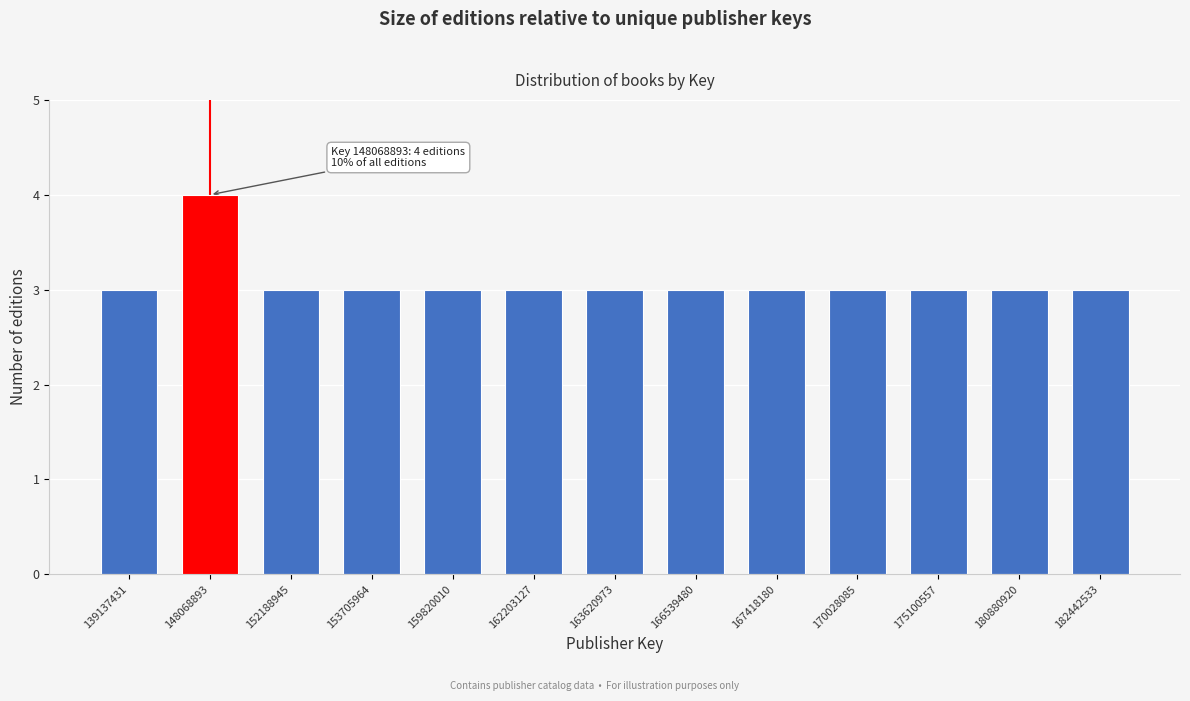

Reading left to right, list all the values displayed in this chart.

139137431=3	148068893=4	152188945=3	153705964=3	159820010=3	162203127=3	163620973=3	166539480=3	167418180=3	170028085=3	175100557=3	180880920=3	182442533=3